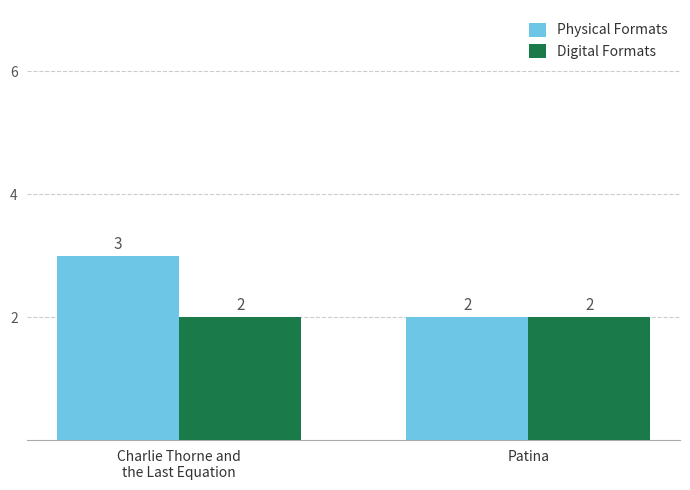

What is the average value of the Digital Formats series?

2